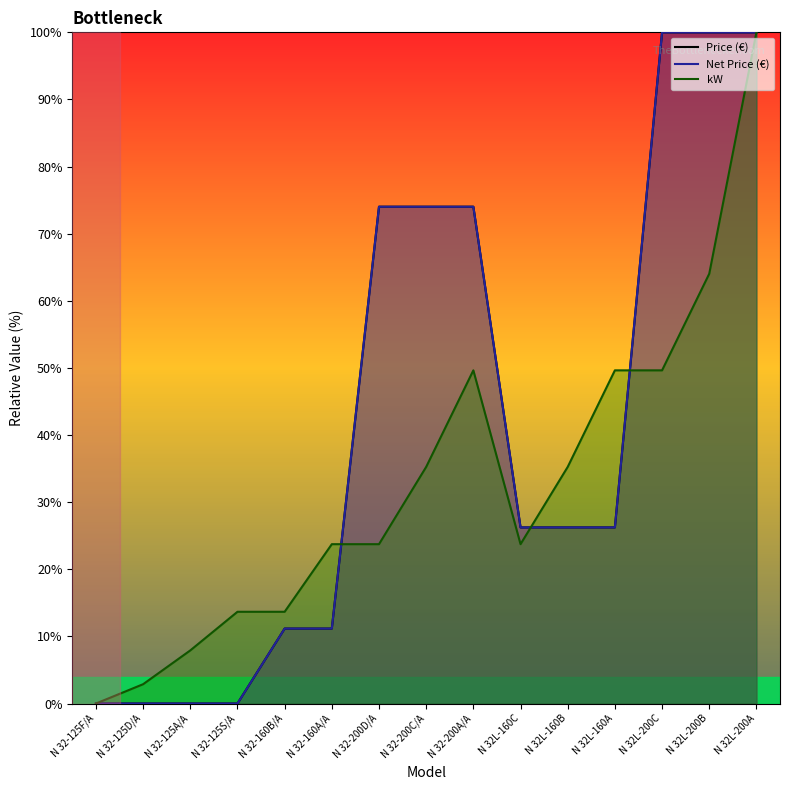

Rank the categories by Price (€) value from highest to lowest.

N 32L-200C, N 32L-200B, N 32L-200A, N 32-200D/A, N 32-200C/A, N 32-200A/A, N 32L-160C, N 32L-160B, N 32L-160A, N 32-160B/A, N 32-160A/A, N 32-125F/A, N 32-125D/A, N 32-125A/A, N 32-125S/A